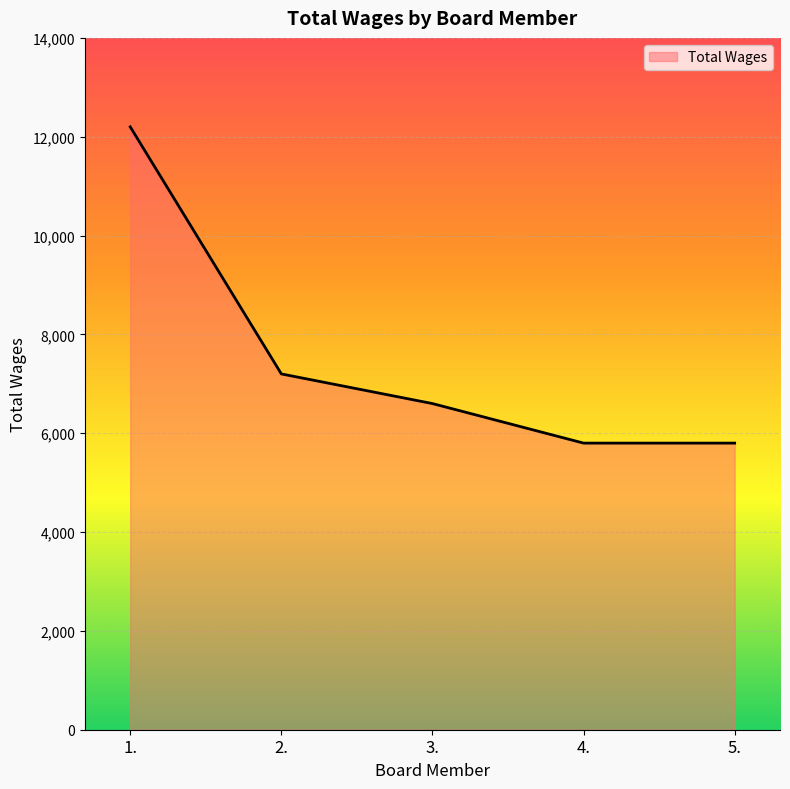

Which has a higher value, 4. or 2.?

2.